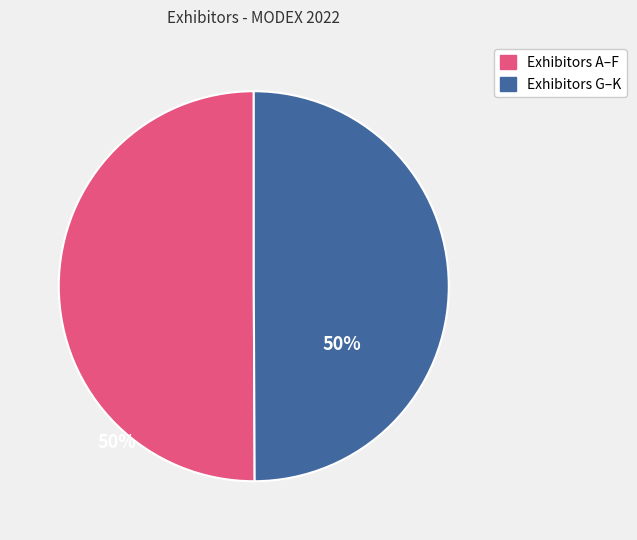

The Exhibitors A–F slice represents 36% of the pie. True or false?

False